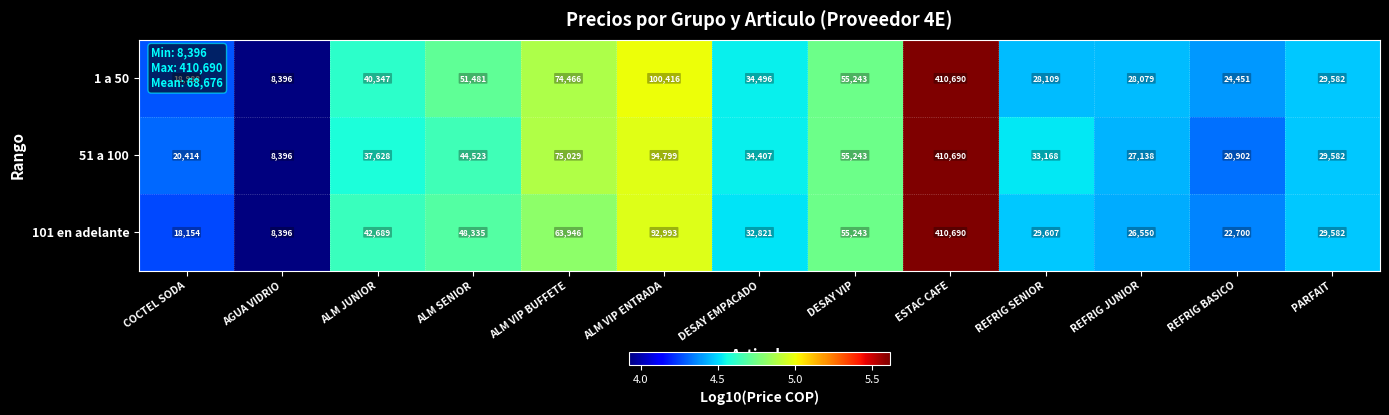

Rank the series at REFRIG SENIOR from highest to lowest value.

51 a 100, 101 en adelante, 1 a 50